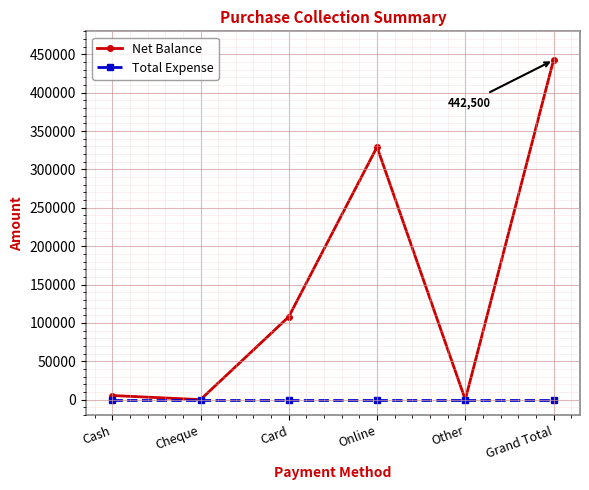

What is the total value across all series at Online?

329220